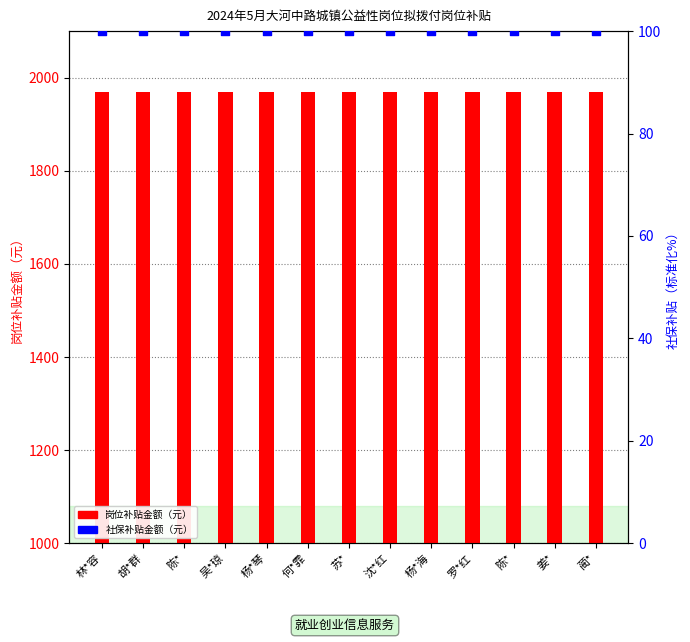

Which series reaches the minimum Y coordinate?

社保补贴金额（元）